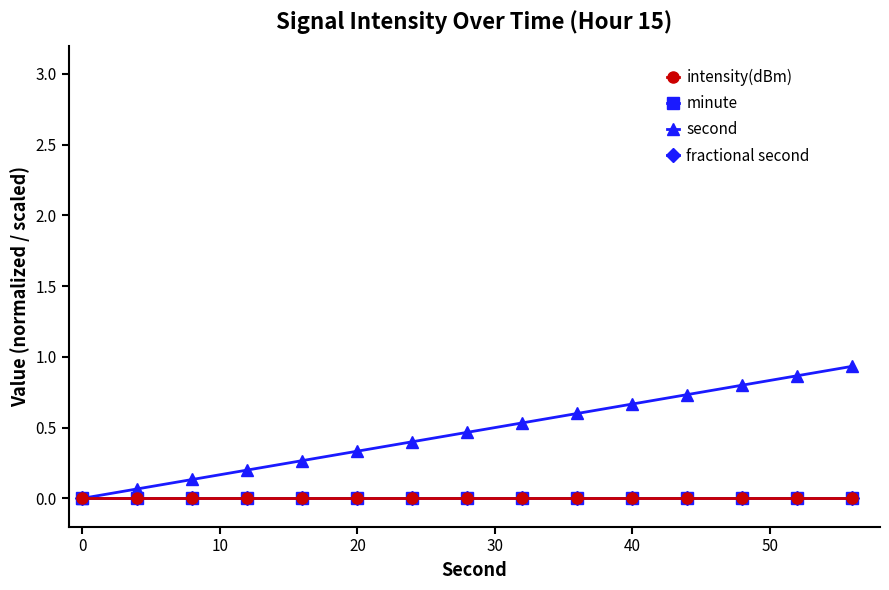

List the series in order of their peak value, lowest first.

intensity(dBm), minute, fractional second, second